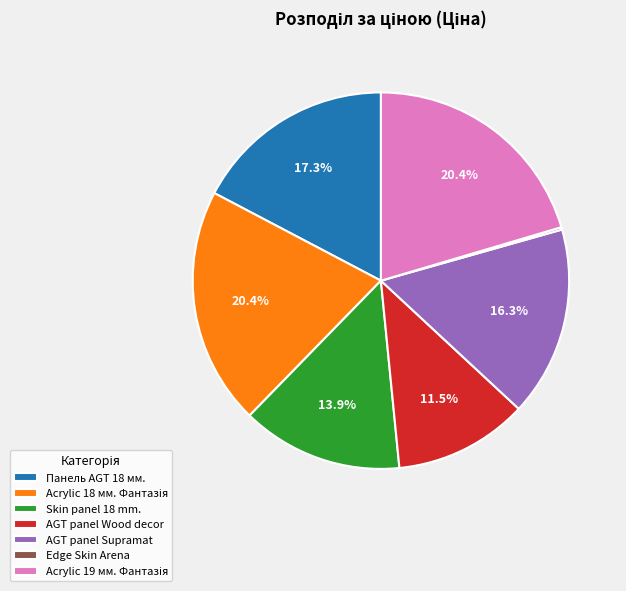

The AGT panel Wood decor slice represents 1% of the pie. True or false?

False